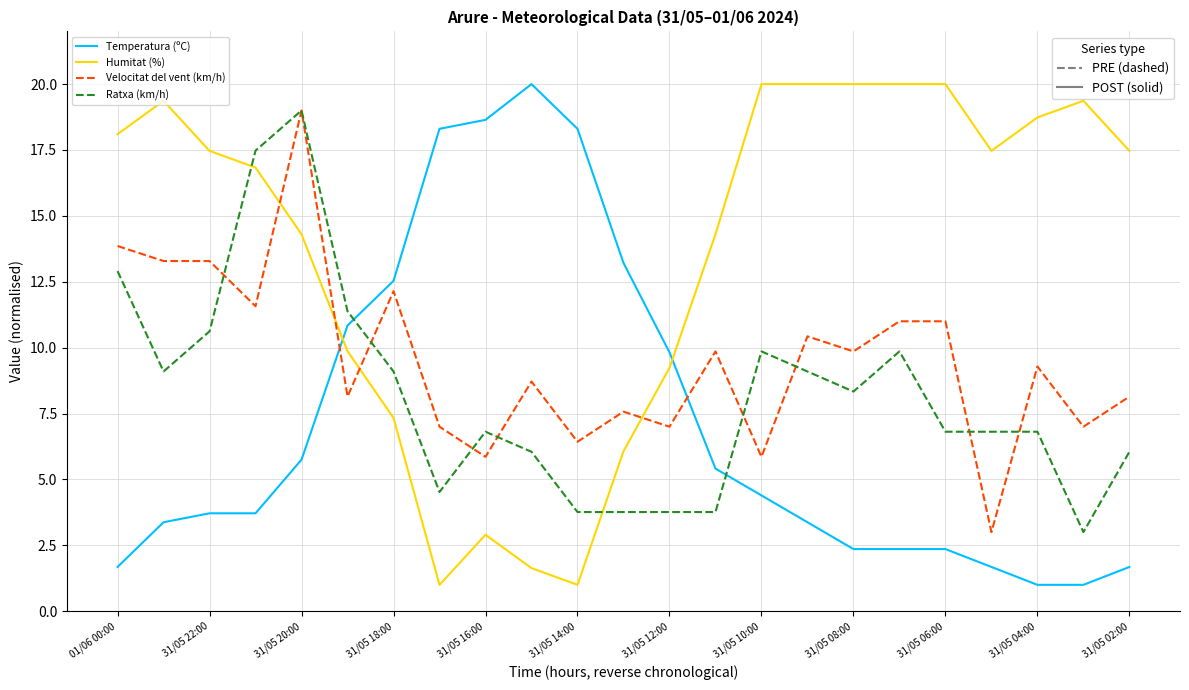

What is the difference between the maximum and minimum values in the Velocitat del vent (km/h) series?

16.0